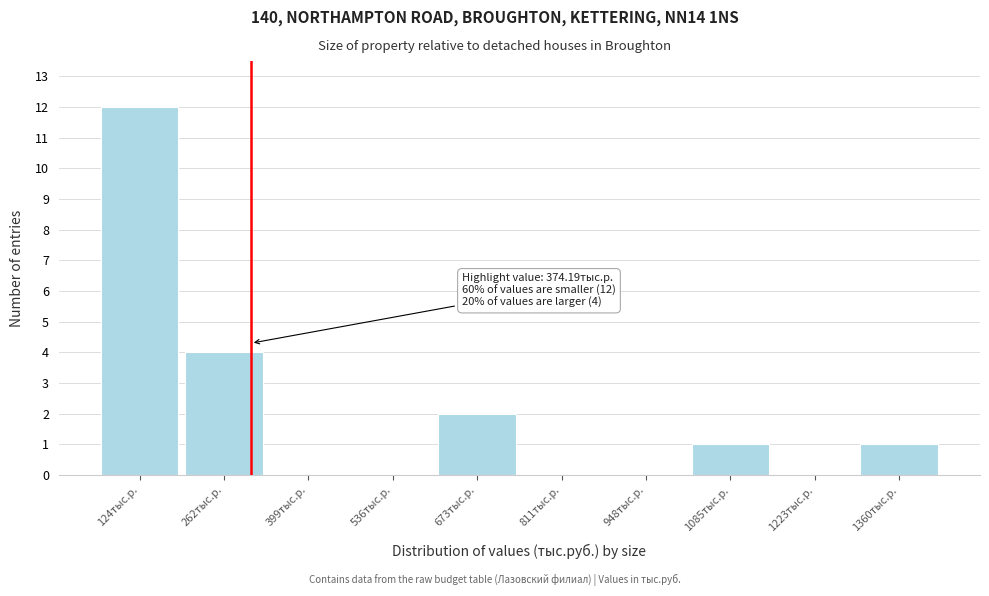

Reading left to right, what are all the values shown in this chart?

124тыс.р.=12	262тыс.р.=4	399тыс.р.=0	536тыс.р.=0	673тыс.р.=2	811тыс.р.=0	948тыс.р.=0	1085тыс.р.=1	1223тыс.р.=0	1360тыс.р.=1